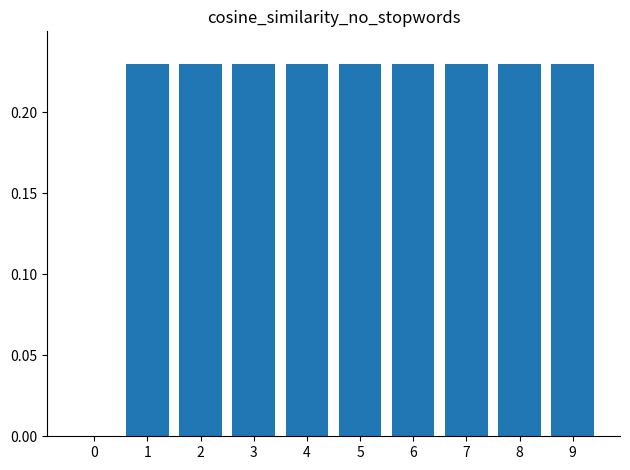

Is it true that the value at 8 is 0.4?

False